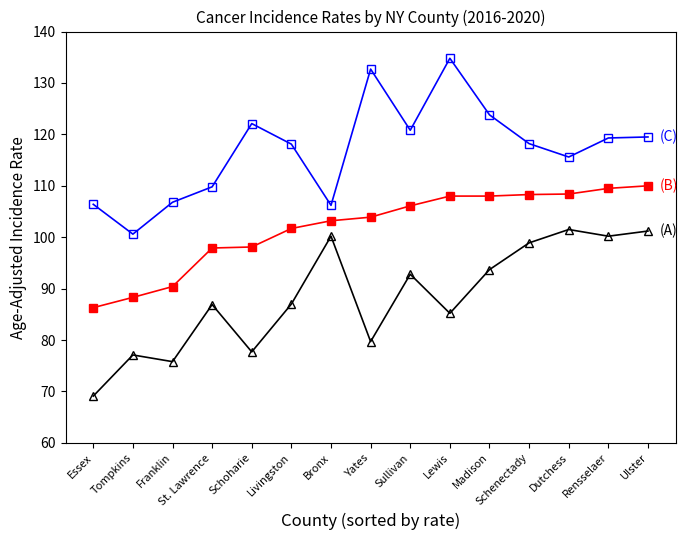

At which category does the chart reach its peak across all series?

Lewis